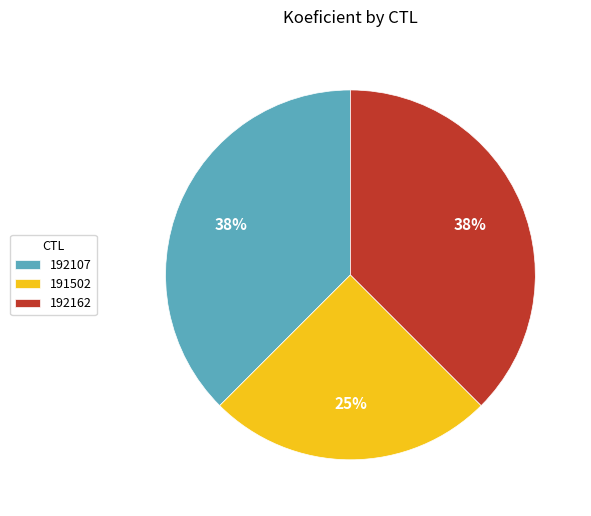

Which slice is the smallest?

191502